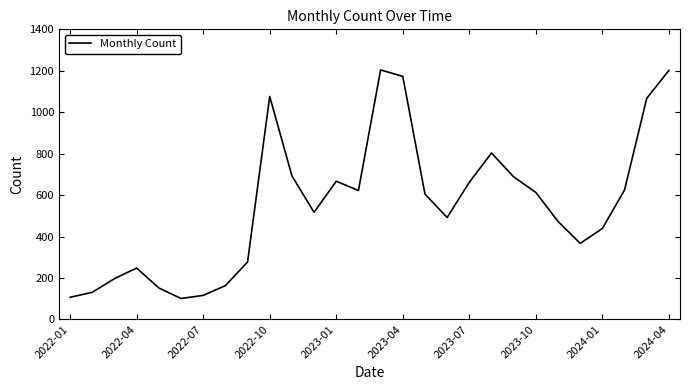

What is the difference between the maximum and minimum values?

1103